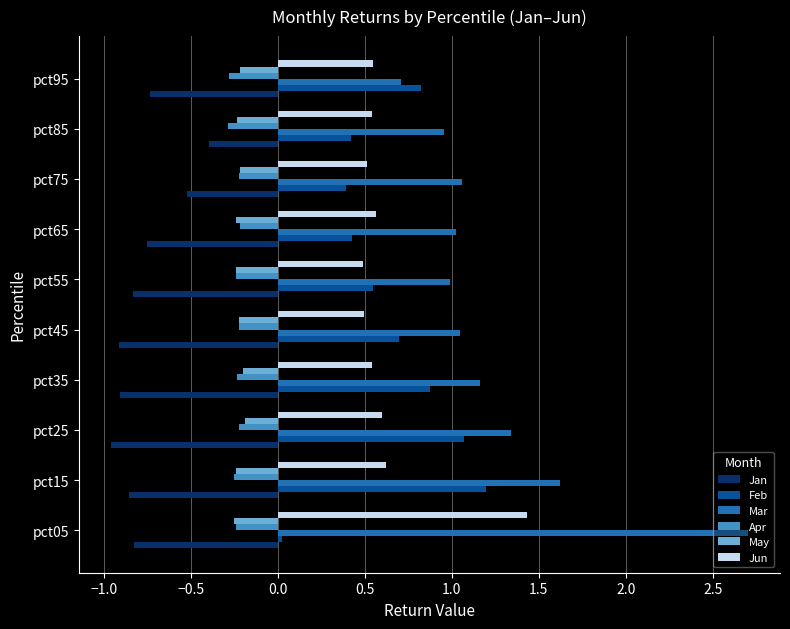

What is the spread (max minus min) of values at pct45?

2.0